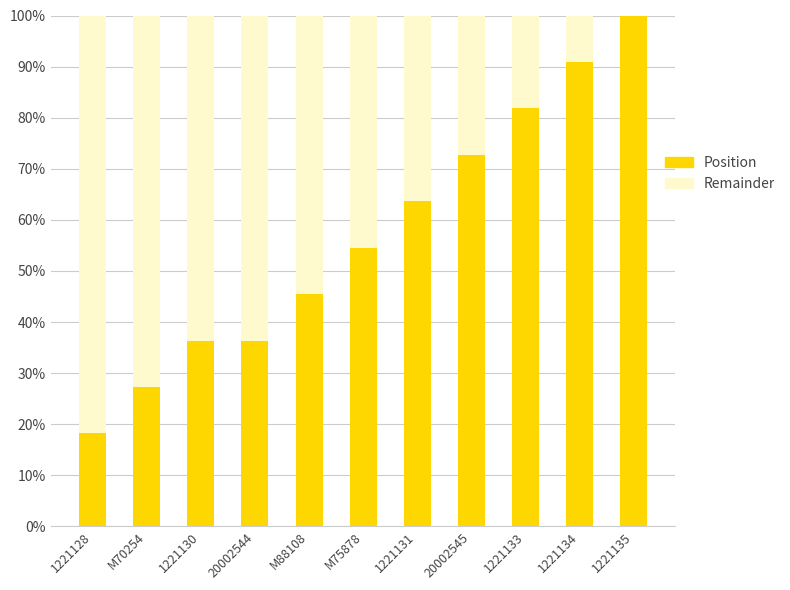

Reading left to right, list the values for the Position series.

1221128=18.2	M70254=27.3	1221130=36.4	20002544=36.4	M88108=45.5	M75878=54.5	1221131=63.6	20002545=72.7	1221133=81.8	1221134=90.9	1221135=100.0